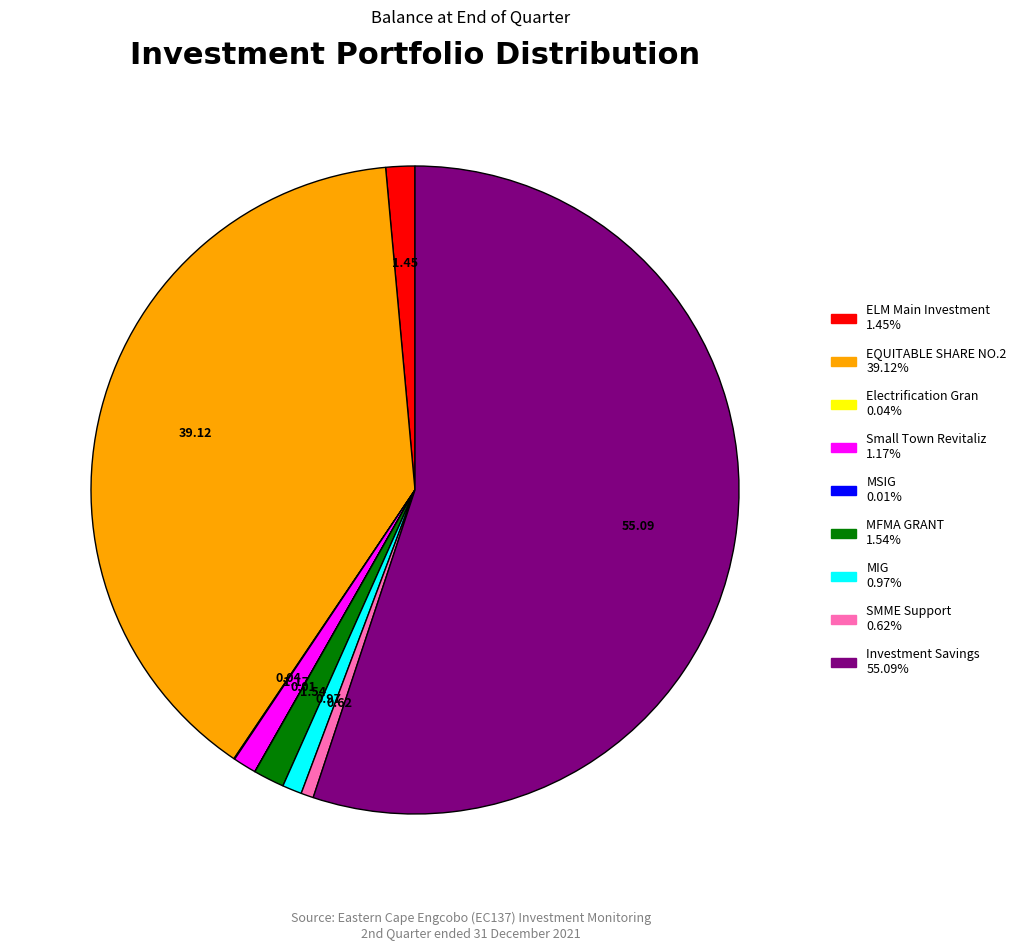

The MFMA GRANT slice represents 2% of the pie. True or false?

True